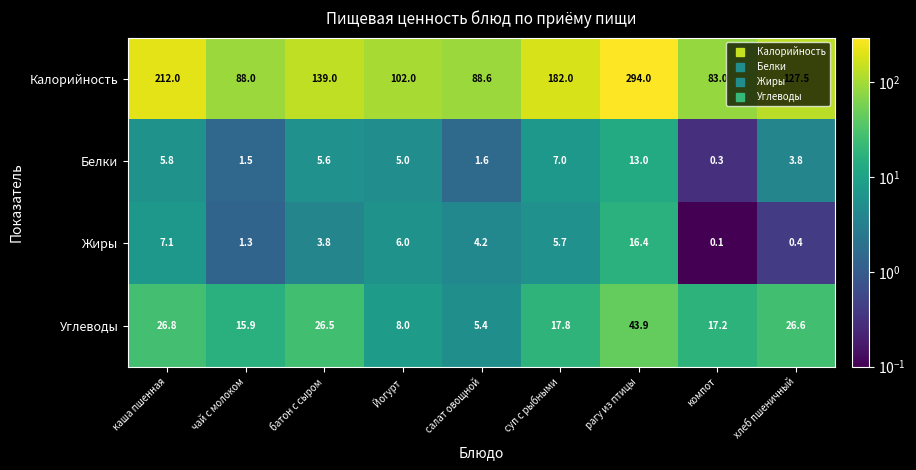

What is the maximum value for Калорийность?

294.0